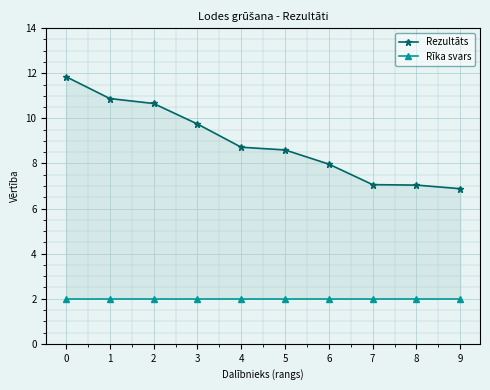

Reading left to right, what are all the values shown in this chart?

Rezultāts: 0=11.8	1=10.9	2=10.7	3=9.8	4=8.7	5=8.6	6=8.0	7=7.1	8=7.0	9=6.9
Rīka svars: 0=2.0	1=2.0	2=2.0	3=2.0	4=2.0	5=2.0	6=2.0	7=2.0	8=2.0	9=2.0